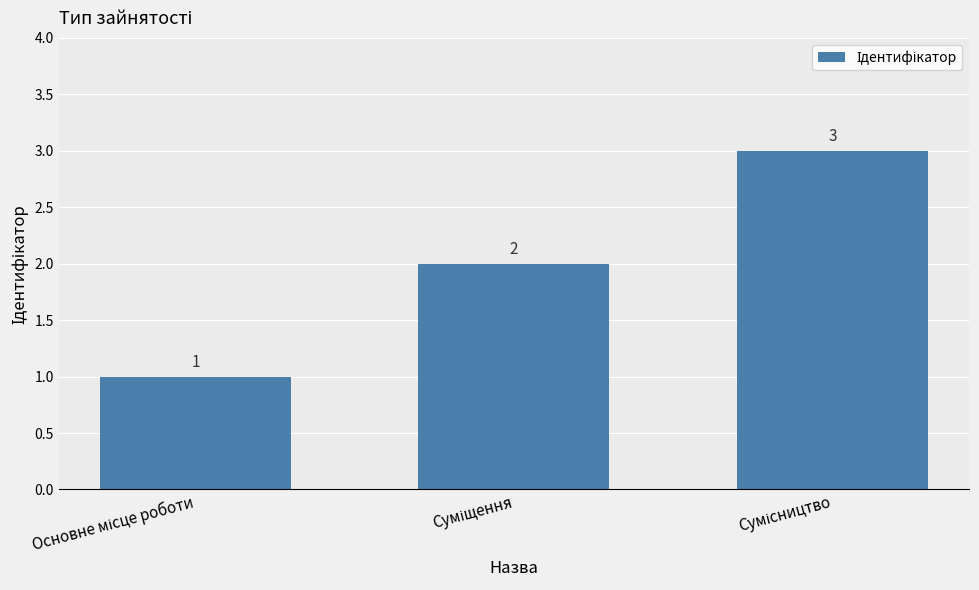

What is the greatest value displayed?

3